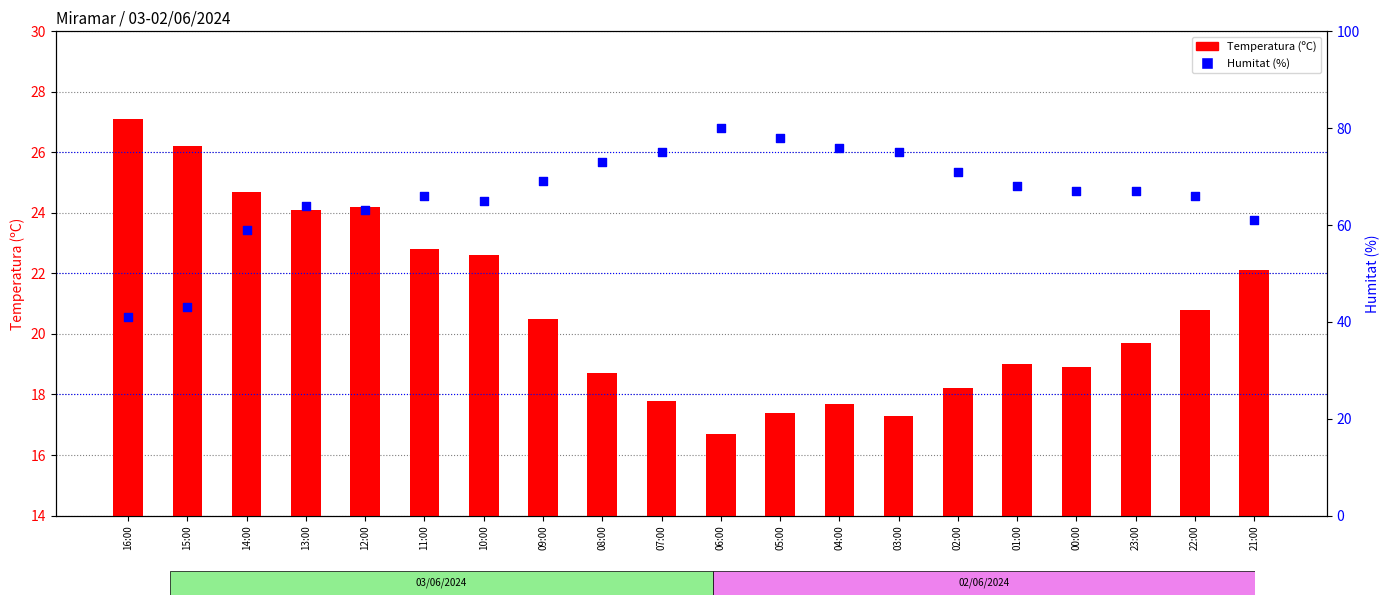

Which series reaches the maximum Y coordinate?

Humitat (%)